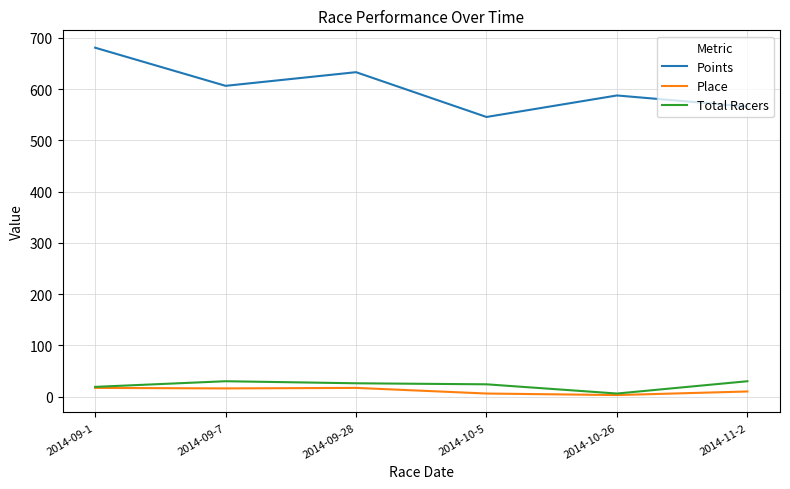

True or false: Place has more than 2 interior local peaks.

False